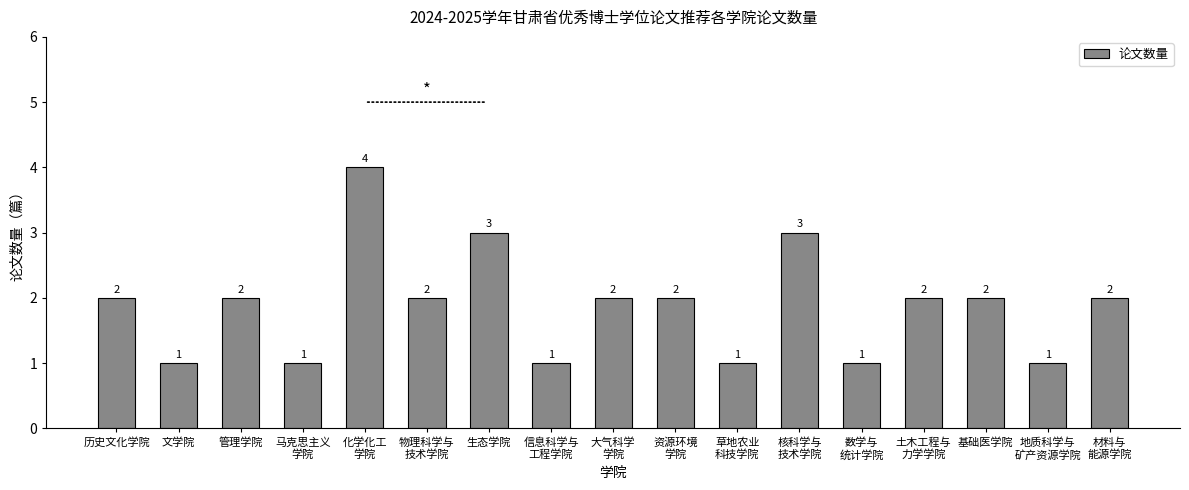

At which category does the chart reach its peak across all series?

化学化工
学院